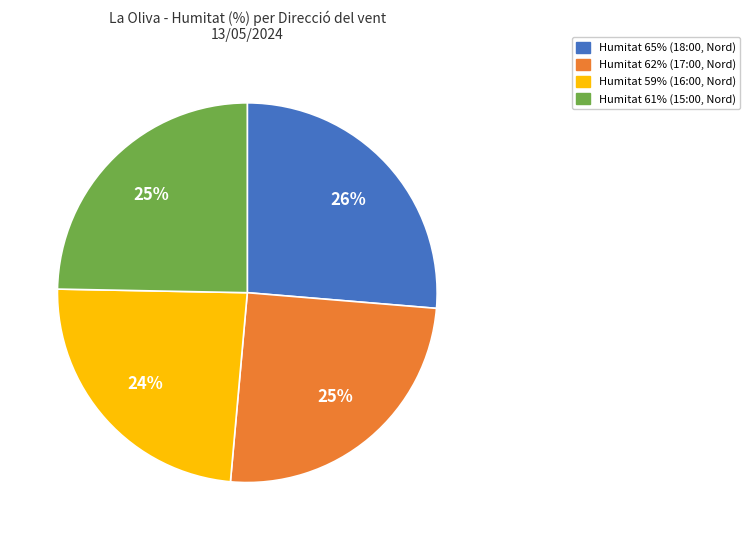

To the nearest percent, what is the difference between the largest and smallest slice percentages?

2%